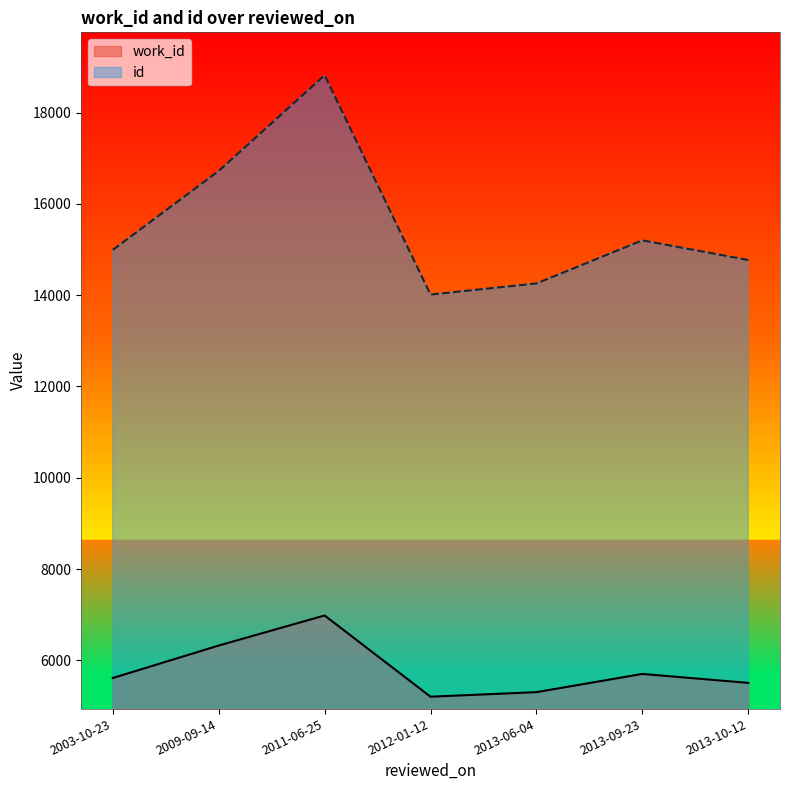

What is the average value of the id series?

15539